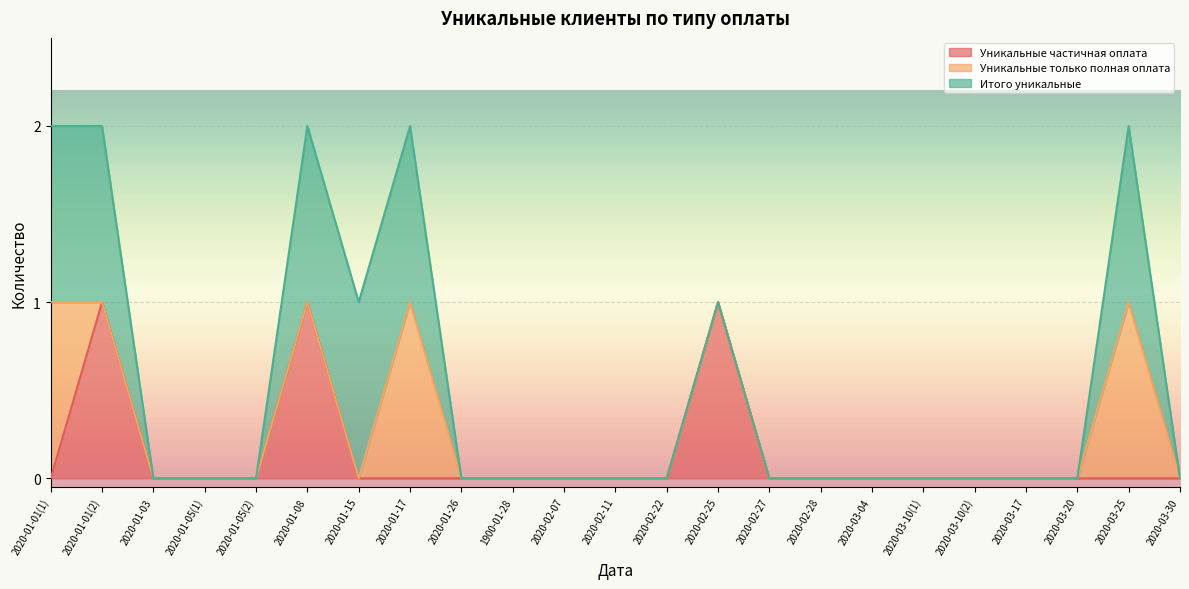

The Итого уникальные series shows 1 at 2020-01-05(2). True or false?

False